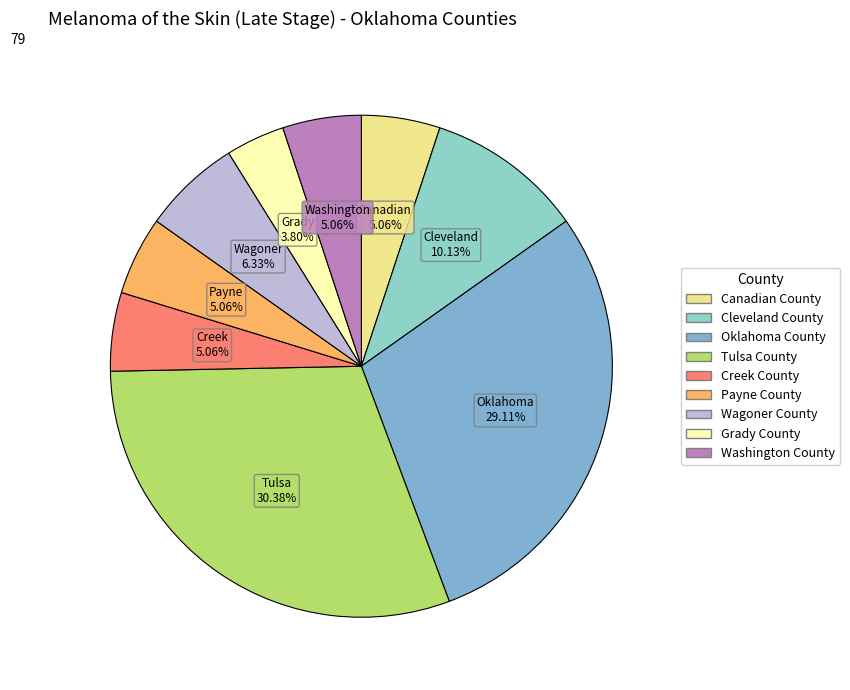

How many slices are in this pie chart?

9